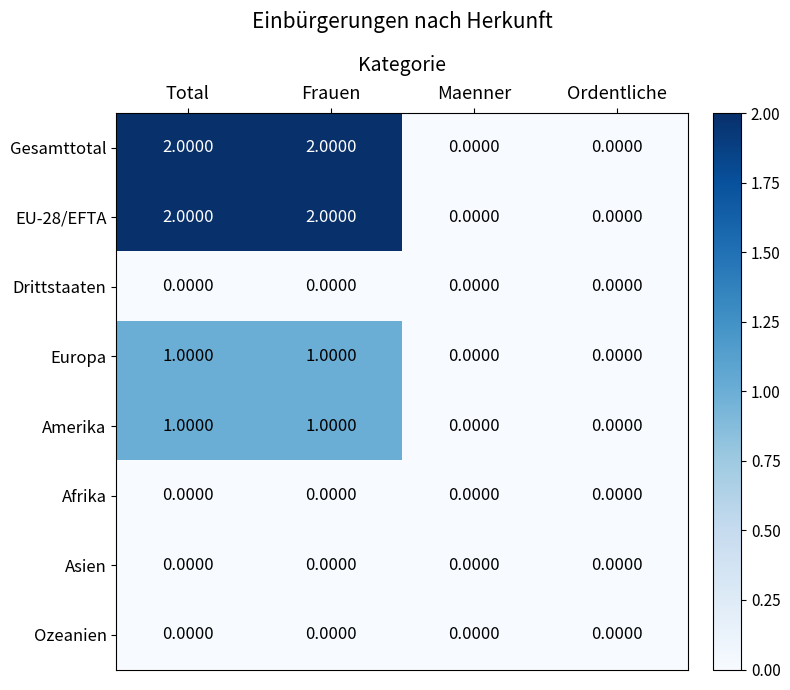

How many data points does each series have?

4